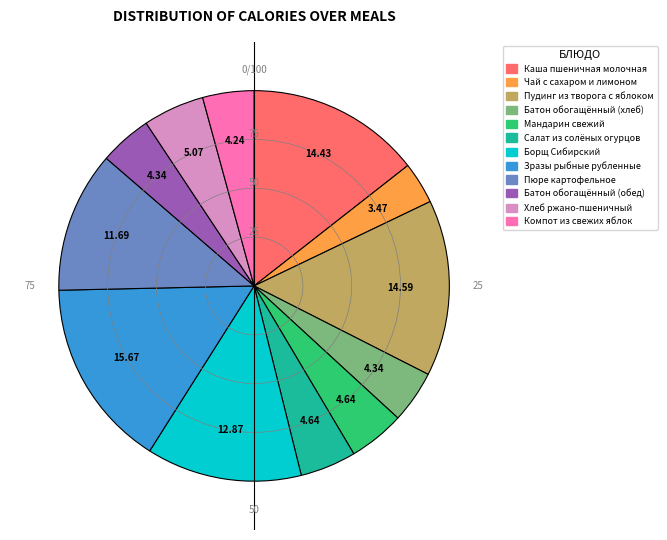

Is the sum of Салат из солёных огурцов and Мандарин свежий greater than half?

No